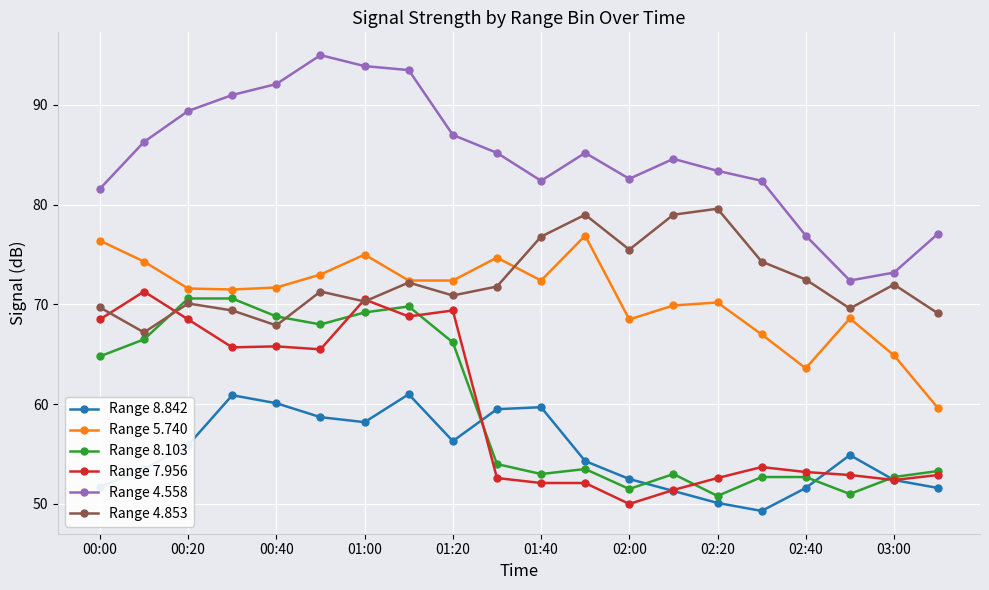

Which series has the largest total across all categories?

Range 4.558